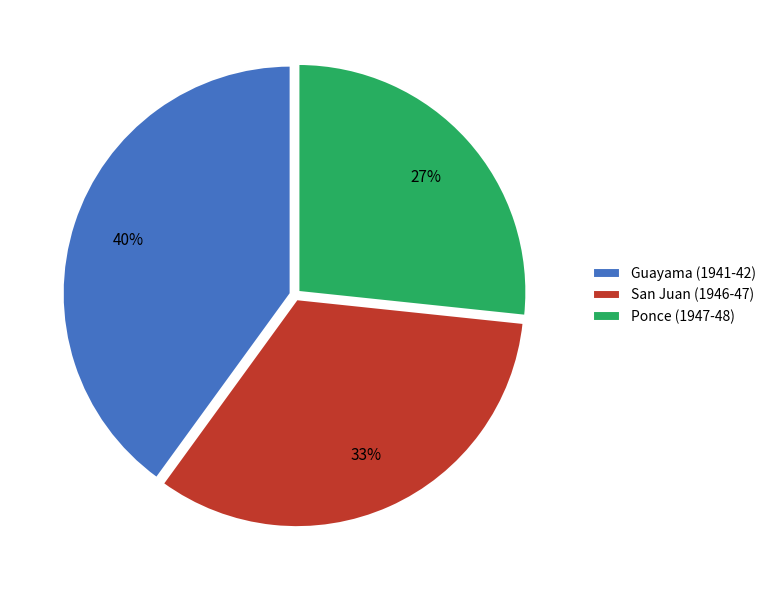

Combined, do Ponce (1947-48) and San Juan (1946-47) account for over 50%?

Yes